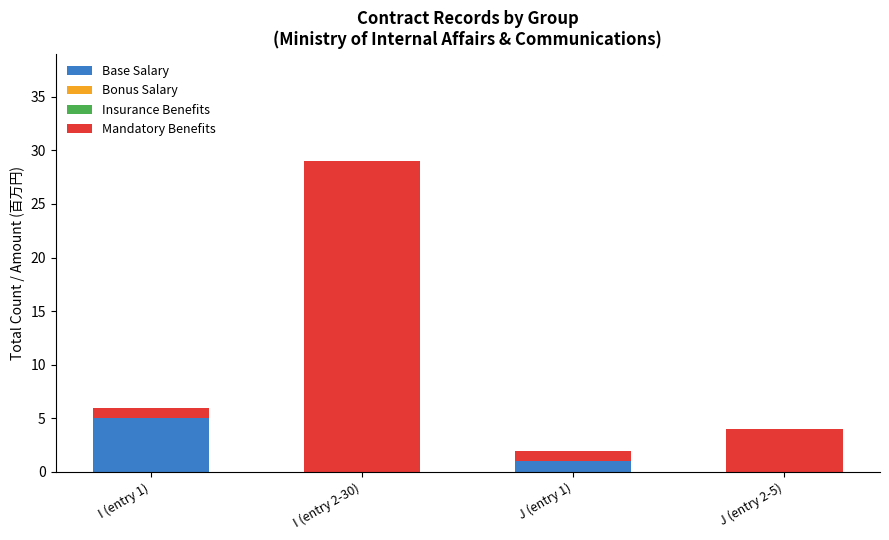

What is the total value across all series at J (entry 2-5)?

4